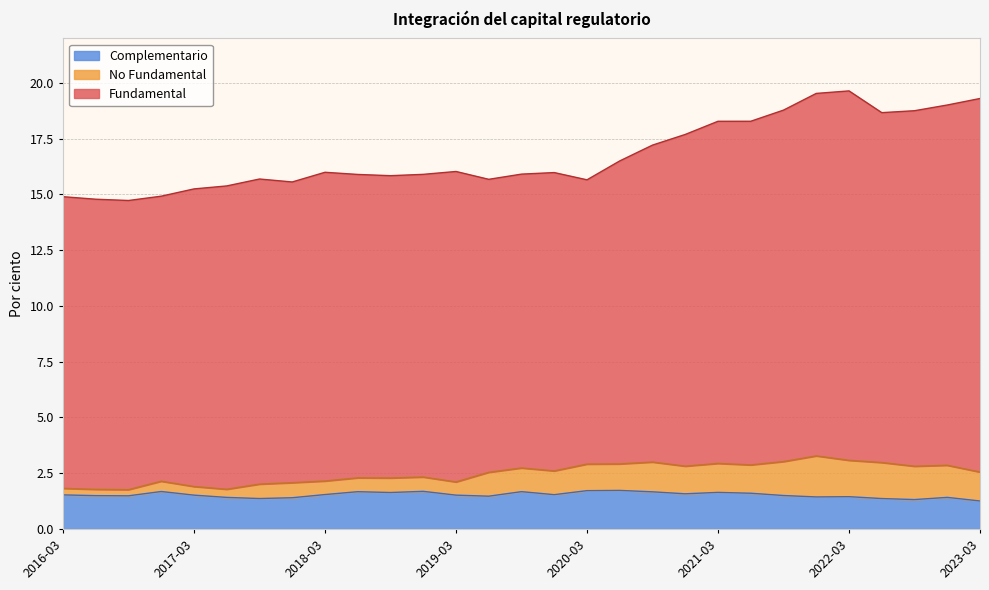

True or false: Complementario has more than 1 interior local peaks.

True